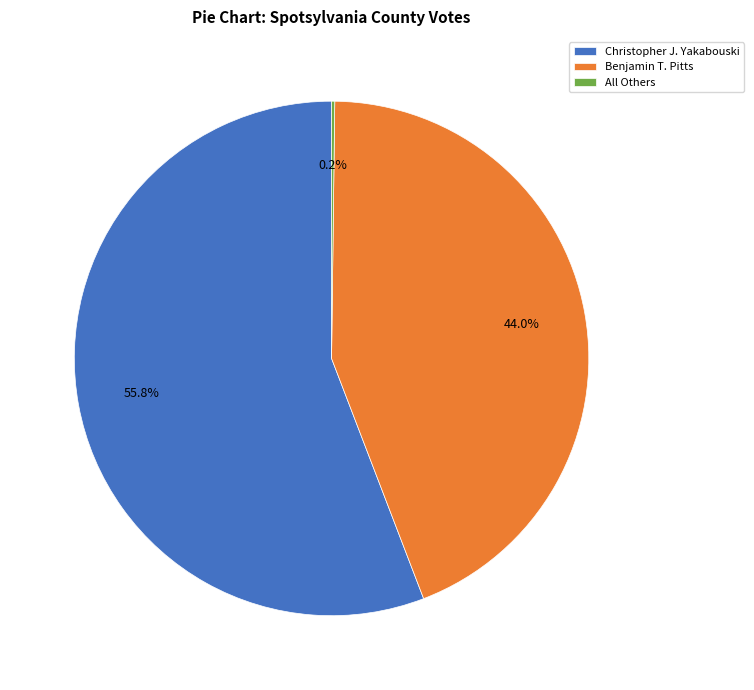

Which category has the biggest portion of the pie?

Christopher J. Yakabouski